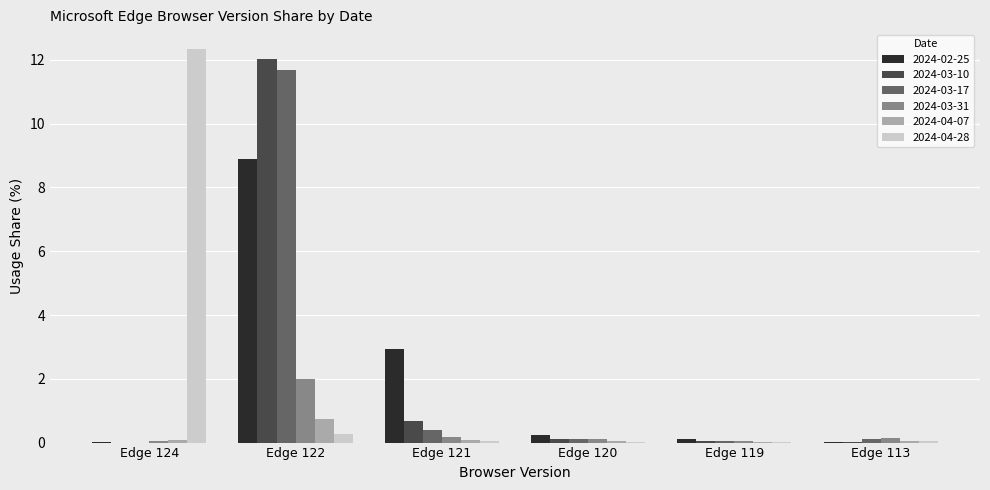

What is the maximum value shown in the chart?

12.3